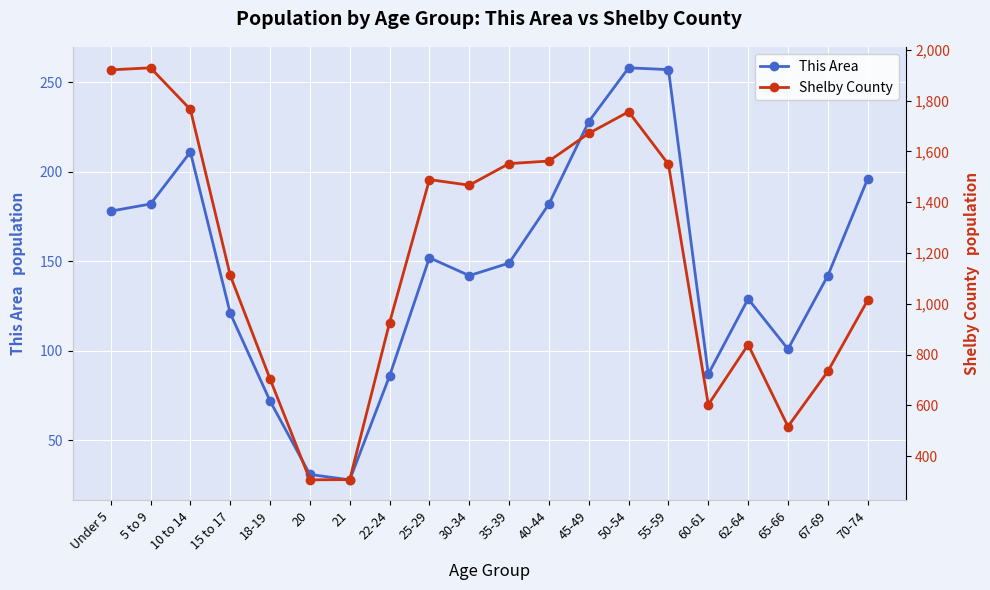

The value of This Area at 22-24 is 39. True or false?

False